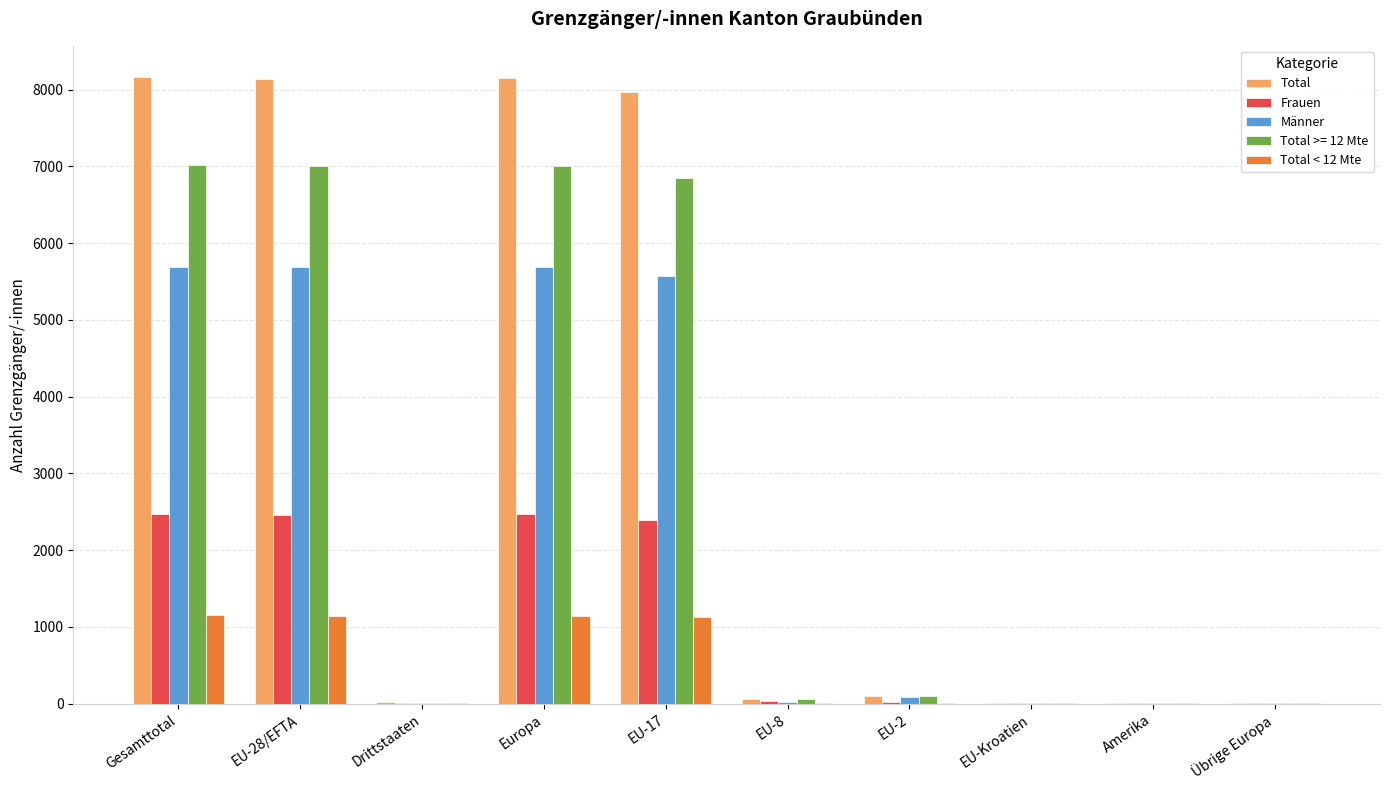

The value of Männer at Europa is 2879. True or false?

False